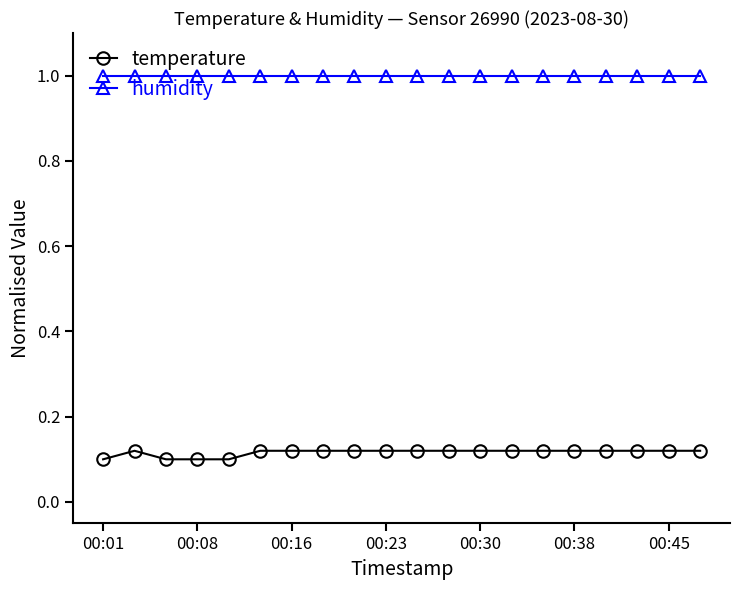

List the series in order of their overall mean, highest first.

humidity, temperature